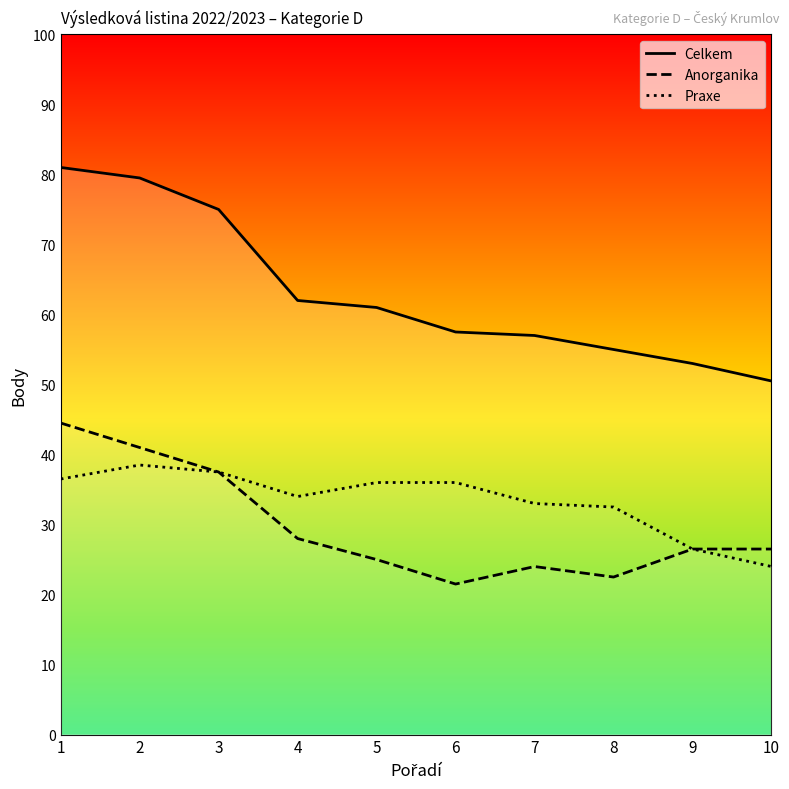

What are all the series names shown in the legend?

Celkem, Anorganika, Praxe